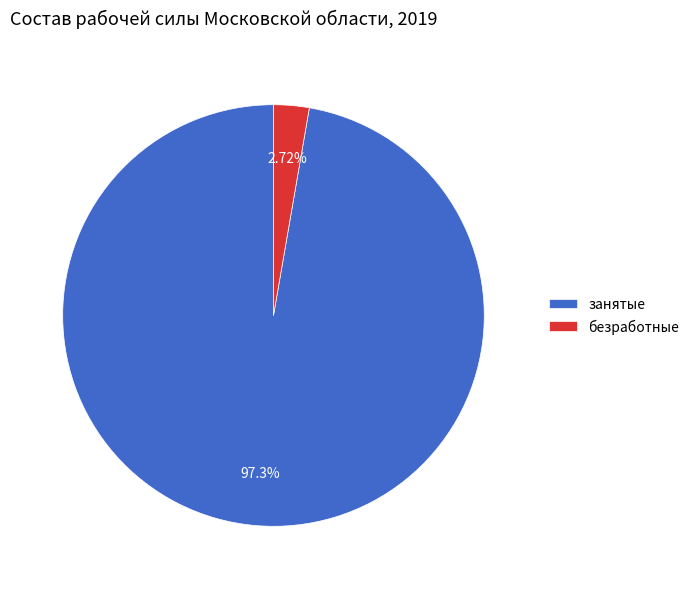

How many slices are in this pie chart?

2